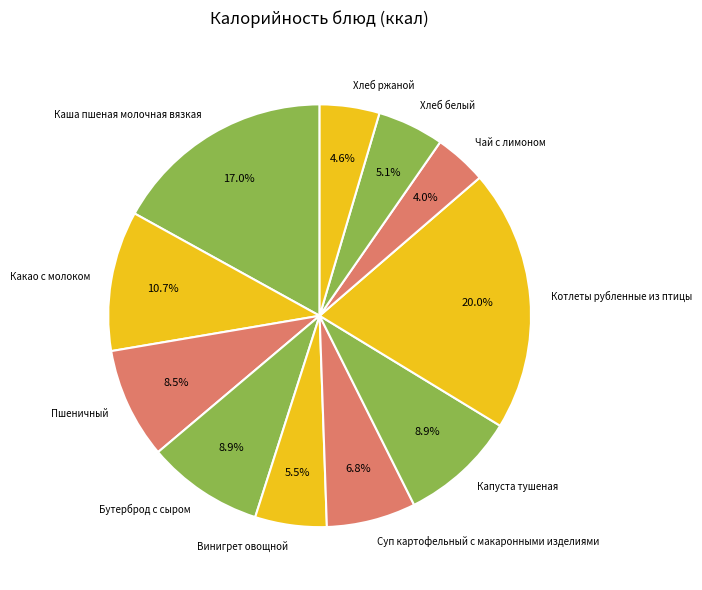

True or false: Капуста тушеная accounts for 17% of the total.

False